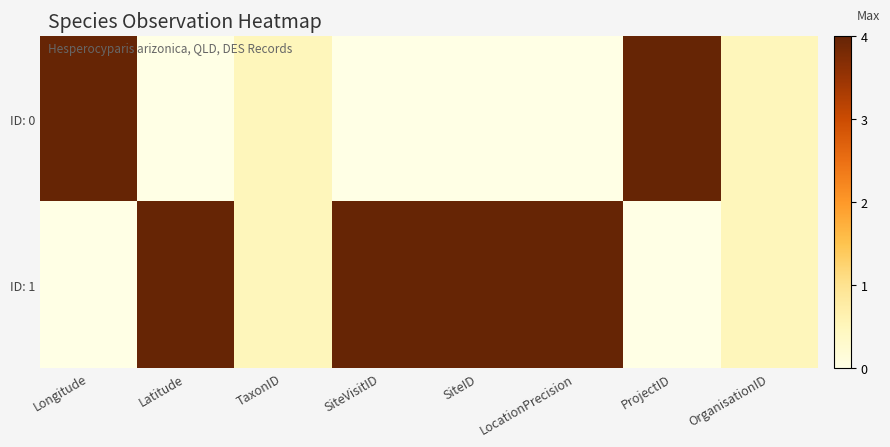

Which has a higher value, ProjectID or LocationPrecision?

ProjectID